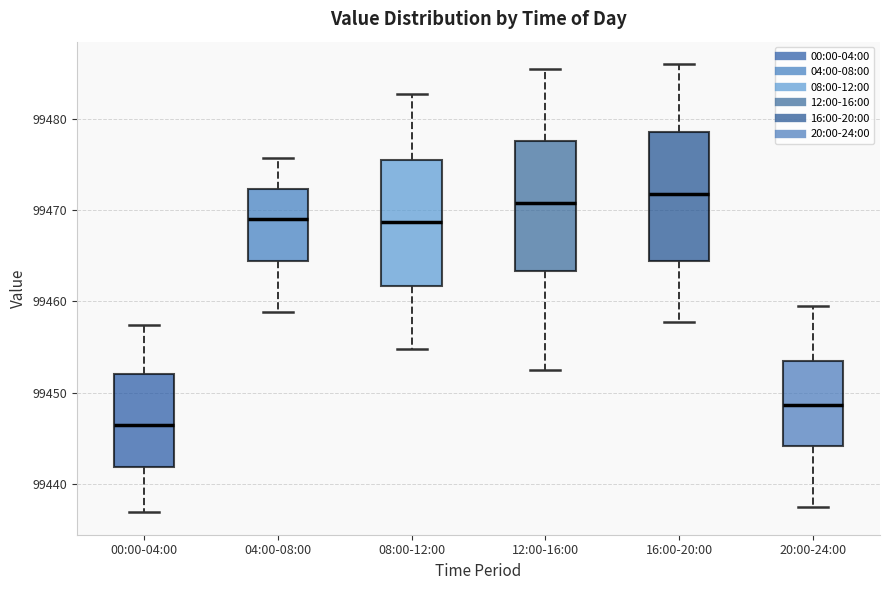

Where does the lower whisker of the box for 00:00-04:00 end on the y-axis? The values are not printed on the chart, so give them approximately, as read against the axis.

99437